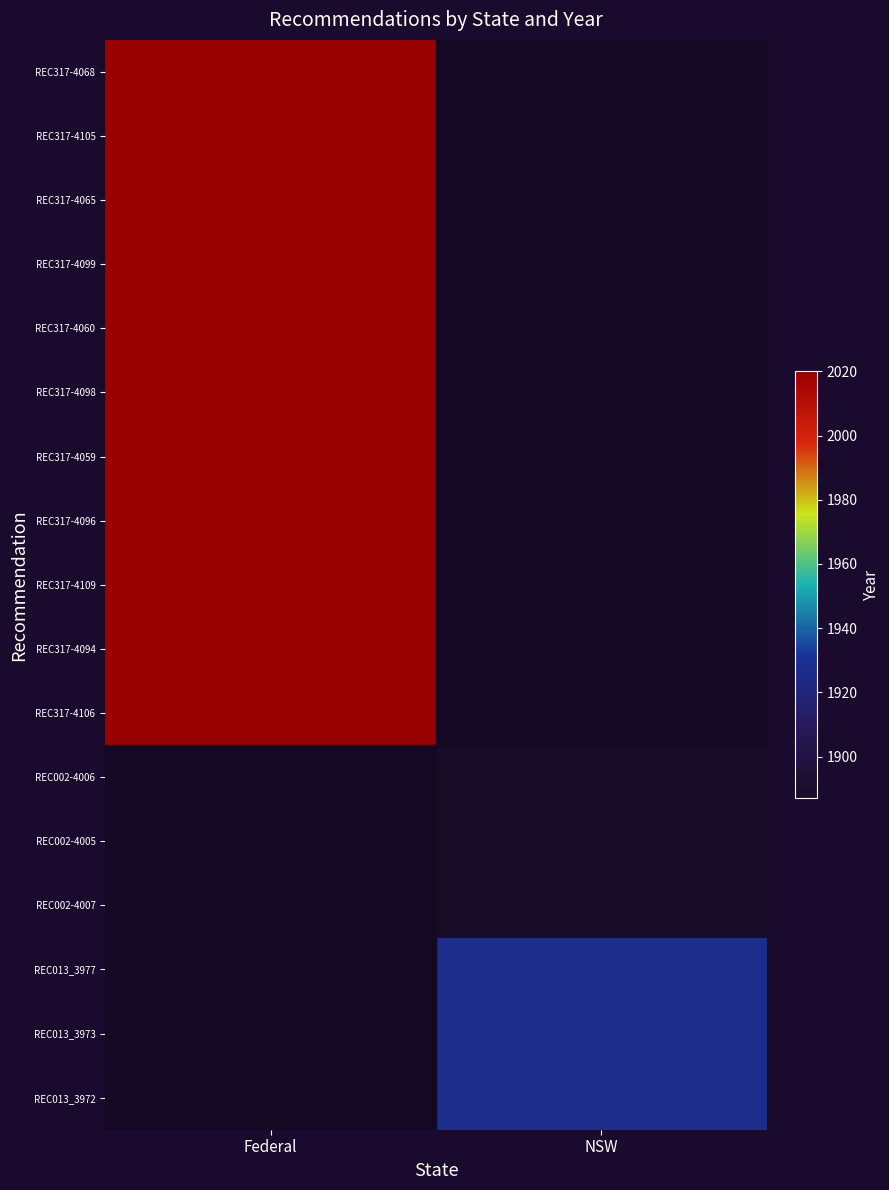

What is the spread (max minus min) of values at NSW?

1927